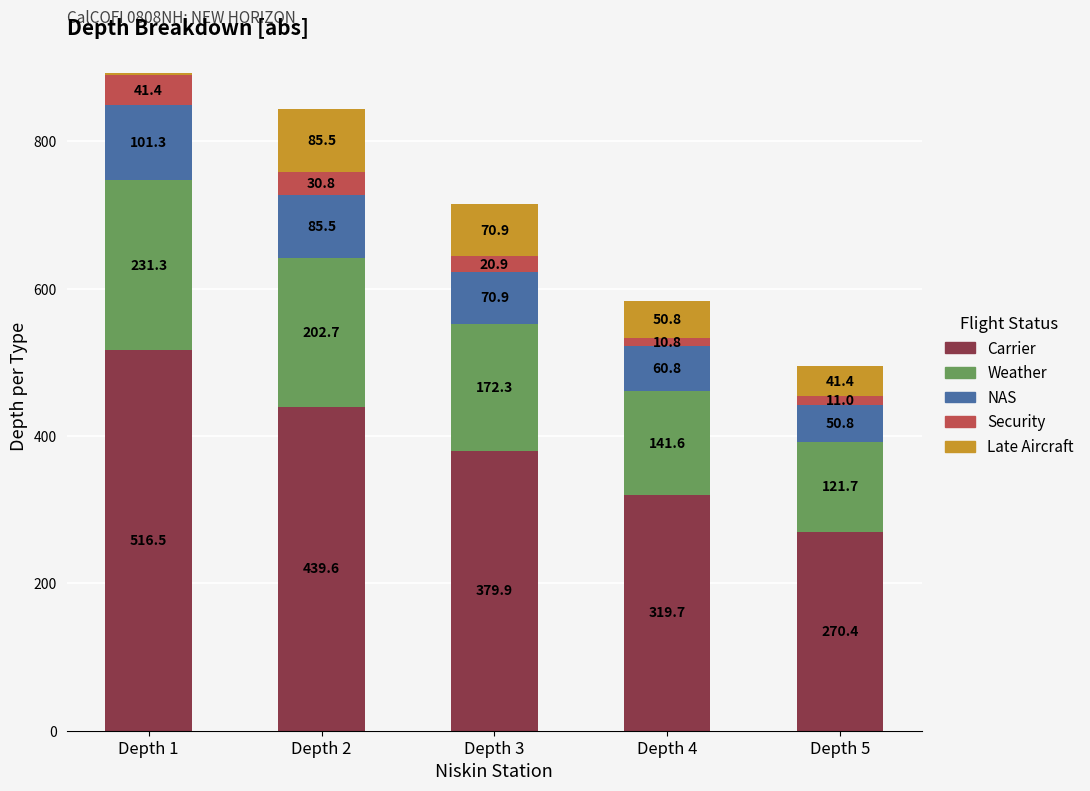

What is the total value across all series at Depth 1?

892.7